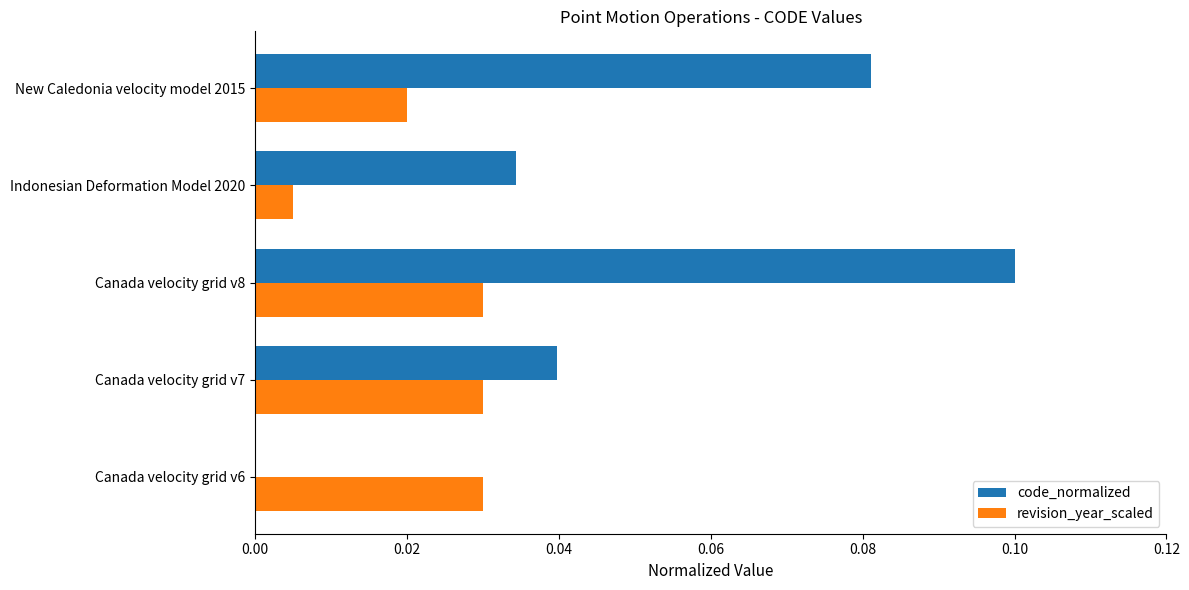

True or false: code_normalized has a value of 0.1 at Canada velocity grid v6.

False